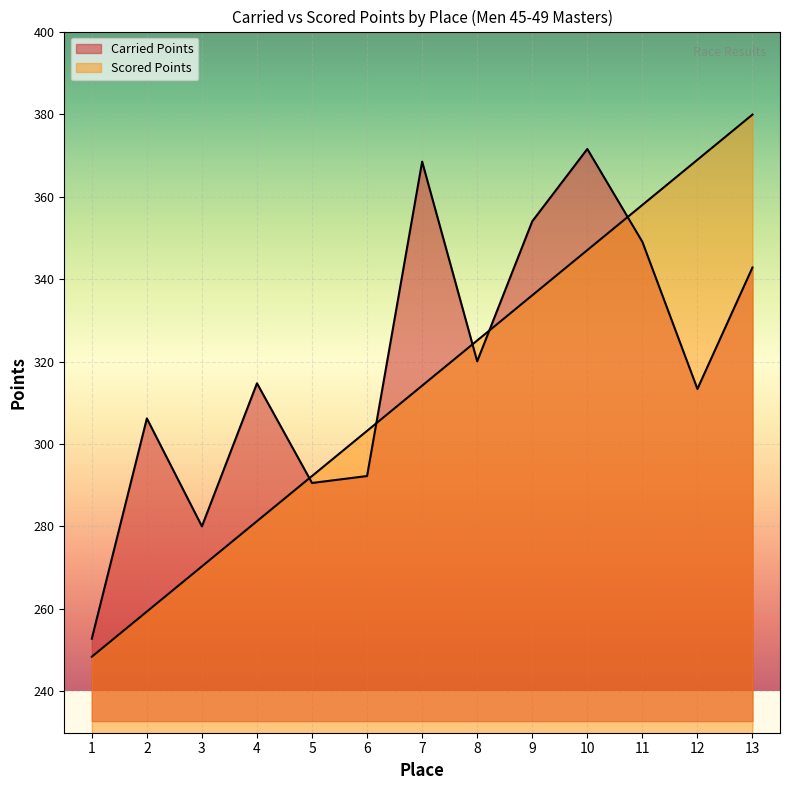

Rank the series by their average value, from lowest to highest.

Scored Points, Carried Points